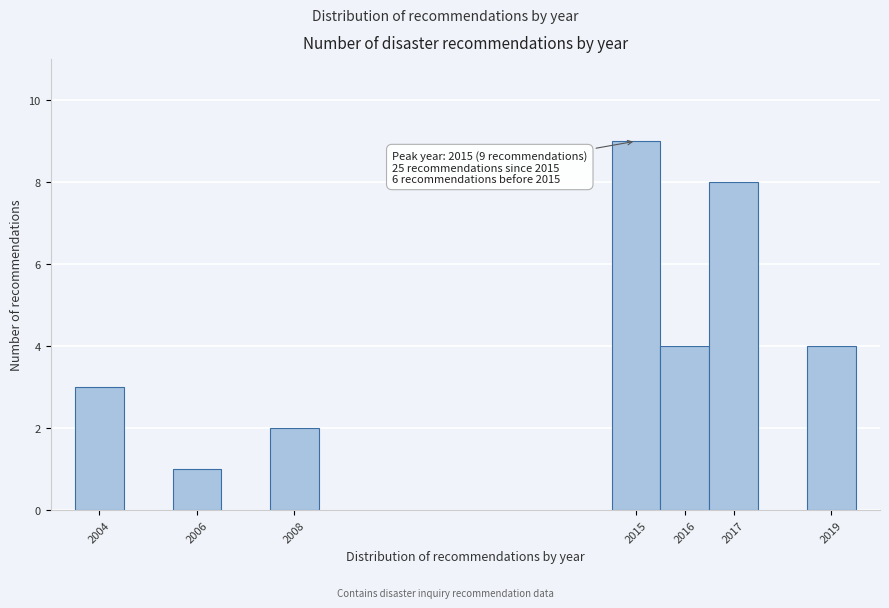

Which range on the x-axis has the tallest bar?

2014.5 to 2015.5